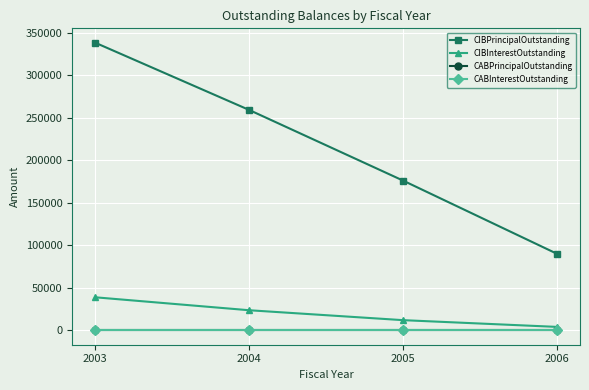

Reading left to right, what are all the values shown in this chart?

CIBPrincipalOutstanding: 2003=338000	2004=259000	2005=176000	2006=90000
CIBInterestOutstanding: 2003=38835	2004=23625	2005=11970	2006=4050
CABPrincipalOutstanding: 2003=0	2004=0	2005=0	2006=0
CABInterestOutstanding: 2003=0	2004=0	2005=0	2006=0